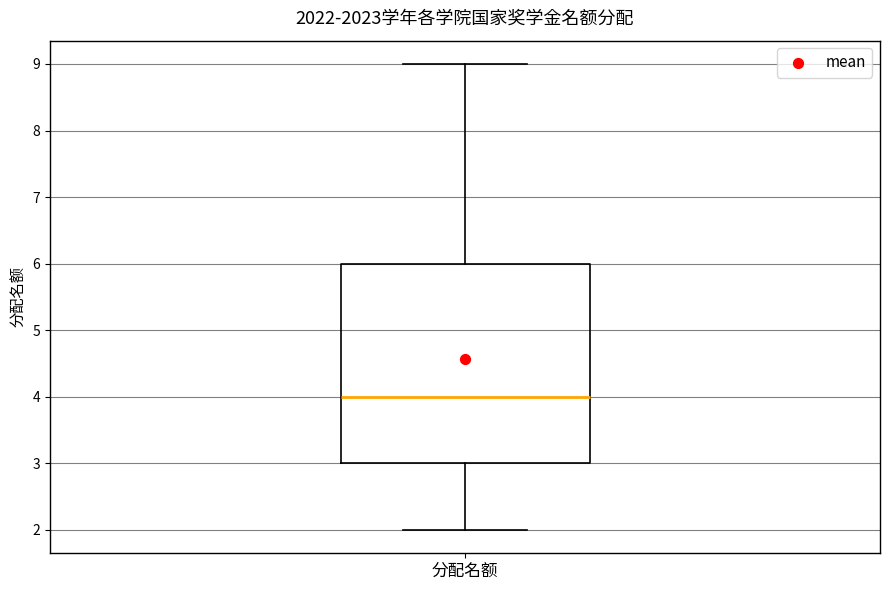

Transcribe this box plot: give where the median line is, the range the box spans, and where the two whiskers end, as read against the y-axis. The values are not printed on the chart, so give them approximately, as read against the axis.

median 4, box 3 to 6, whiskers 2 to 9